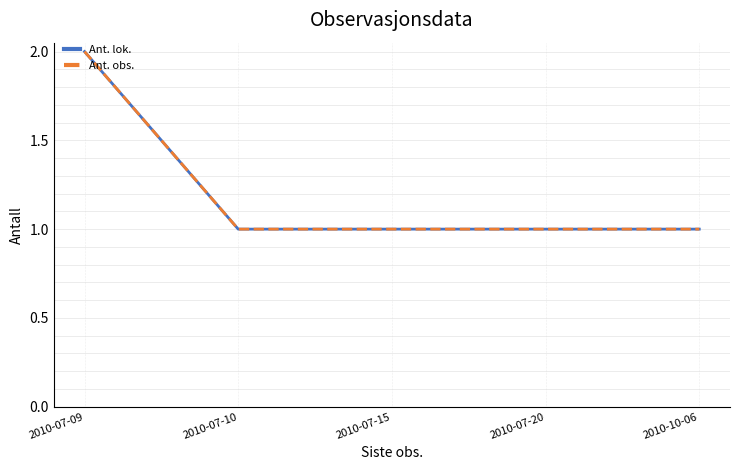

What is the lowest value of the Ant. lok. series?

1